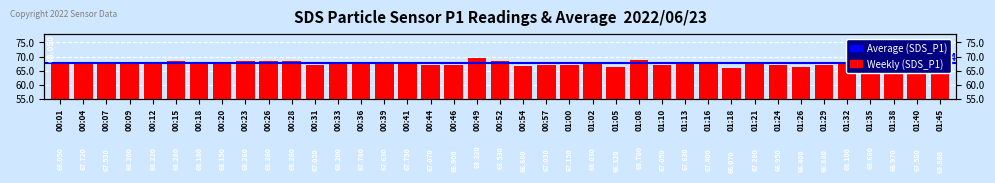

How many values exceed 67?

30